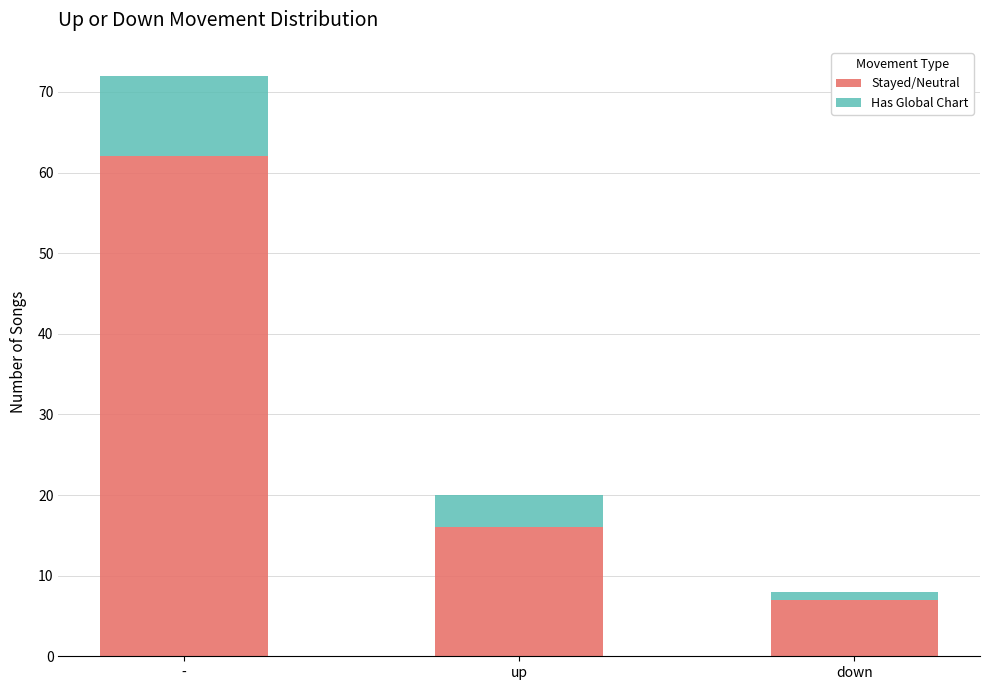

At which category is the sum across all series the highest?

-